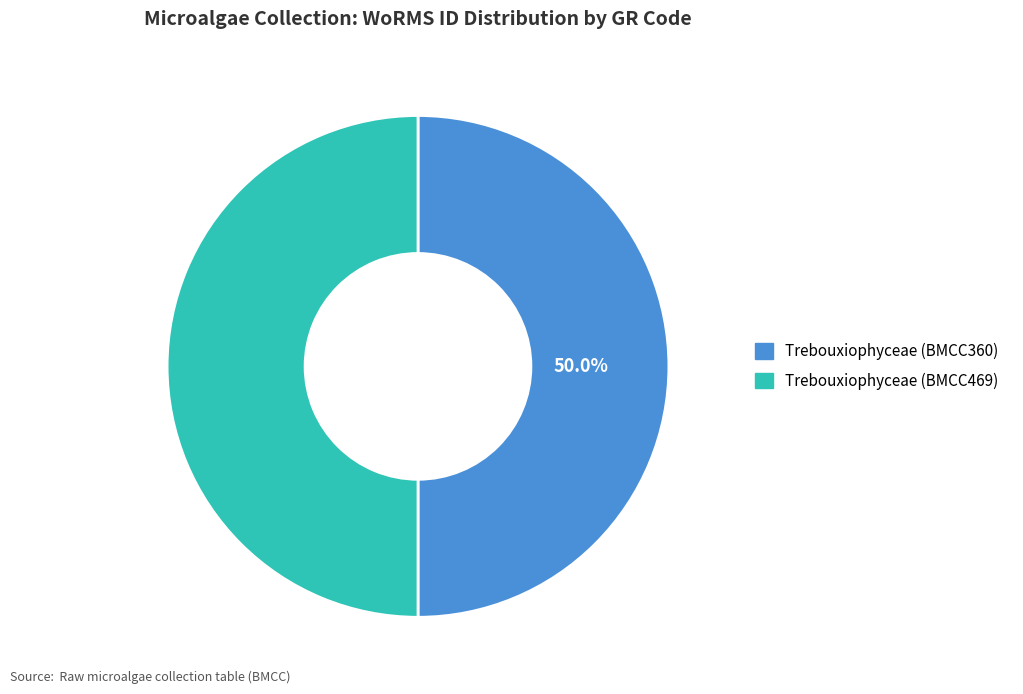

Combined, do Trebouxiophyceae (BMCC469) and Trebouxiophyceae (BMCC360) account for over 50%?

Yes